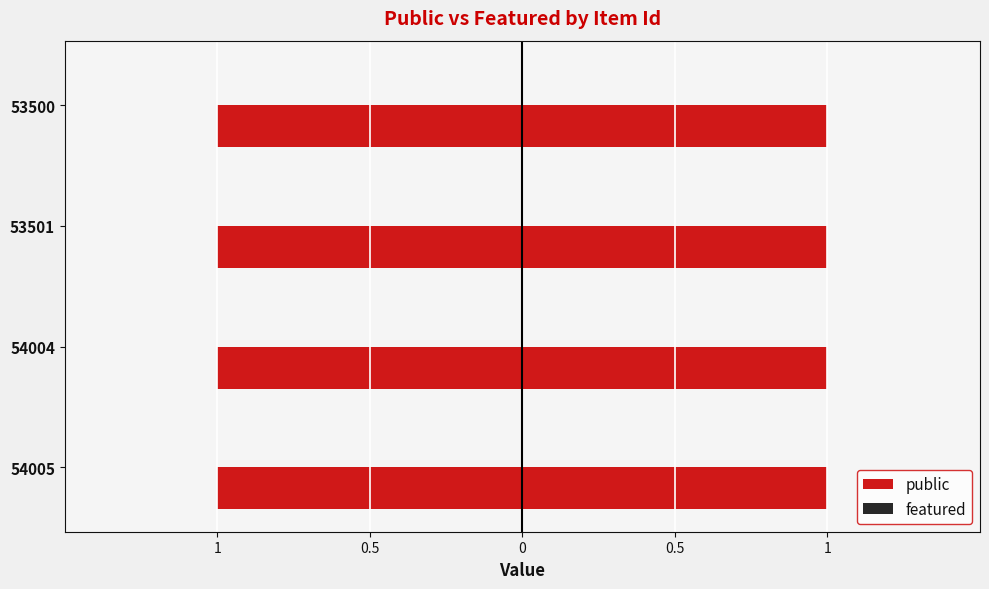

Reading left to right, extract all data points from this chart.

public: 54005=1	54004=1	53501=1	53500=1
featured: 54005=0	54004=0	53501=0	53500=0